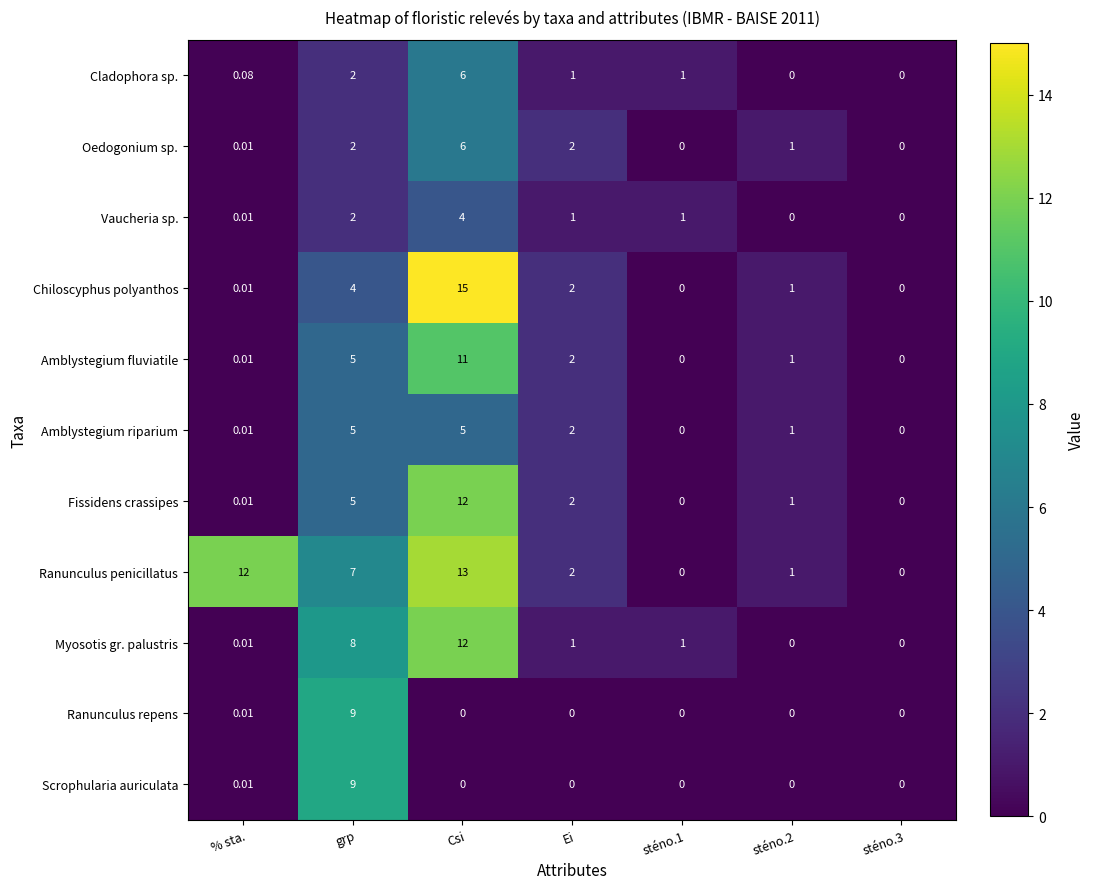

Which series has the largest range (max minus min)?

Chiloscyphus polyanthos